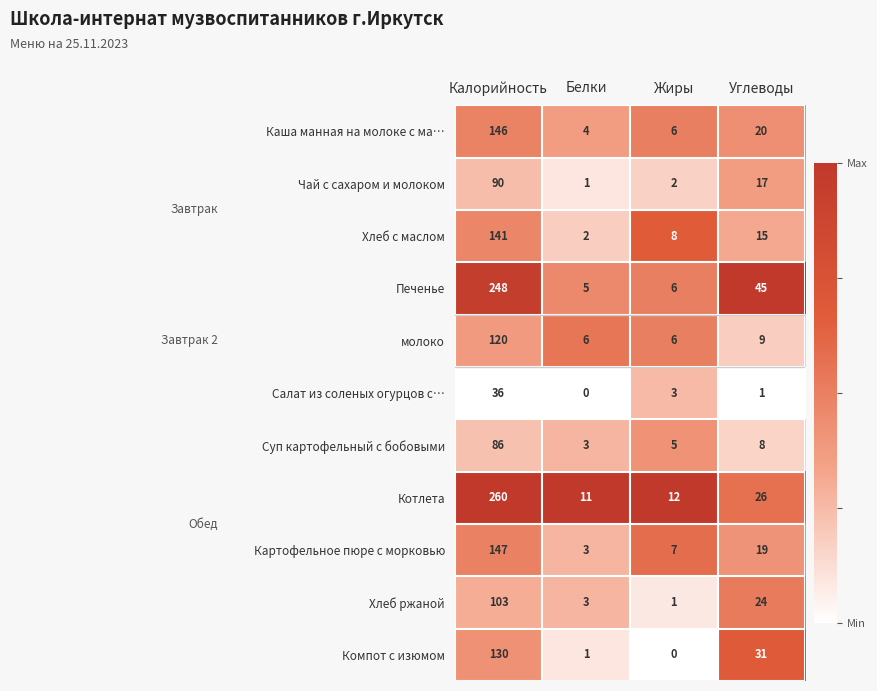

Between Белки and Жиры, which series saw the biggest shift?

Хлеб с маслом